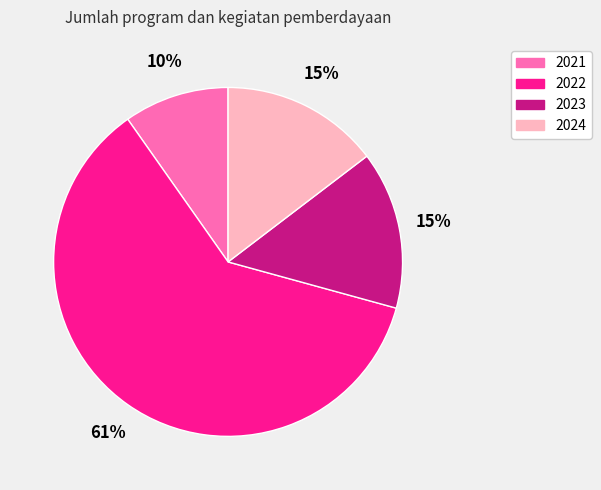

To the nearest percent, what portion does 2023 represent?

15%